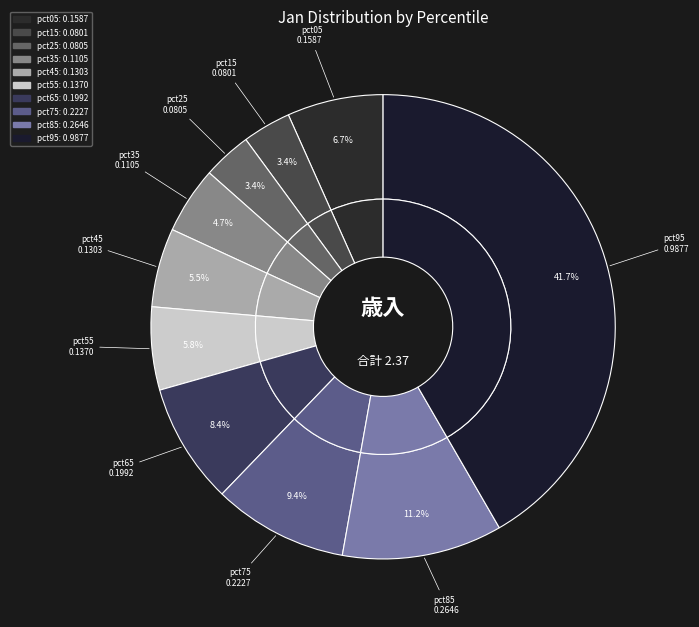

To the nearest percent, what is the average slice percentage?

10%